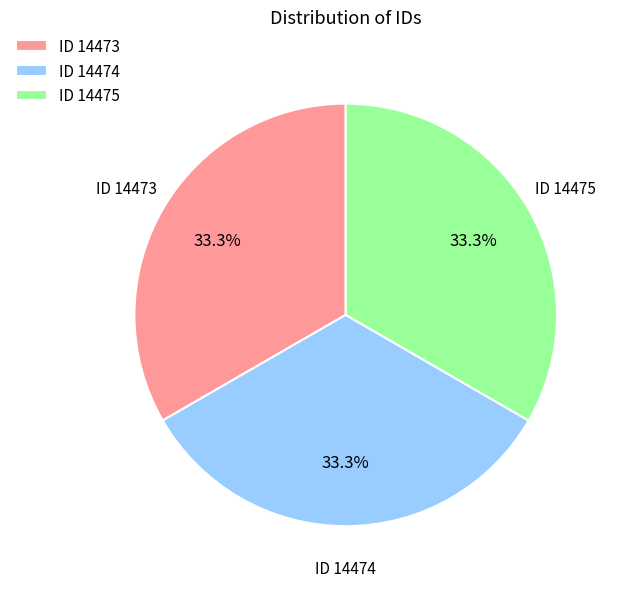

Does any single category account for the majority?

No